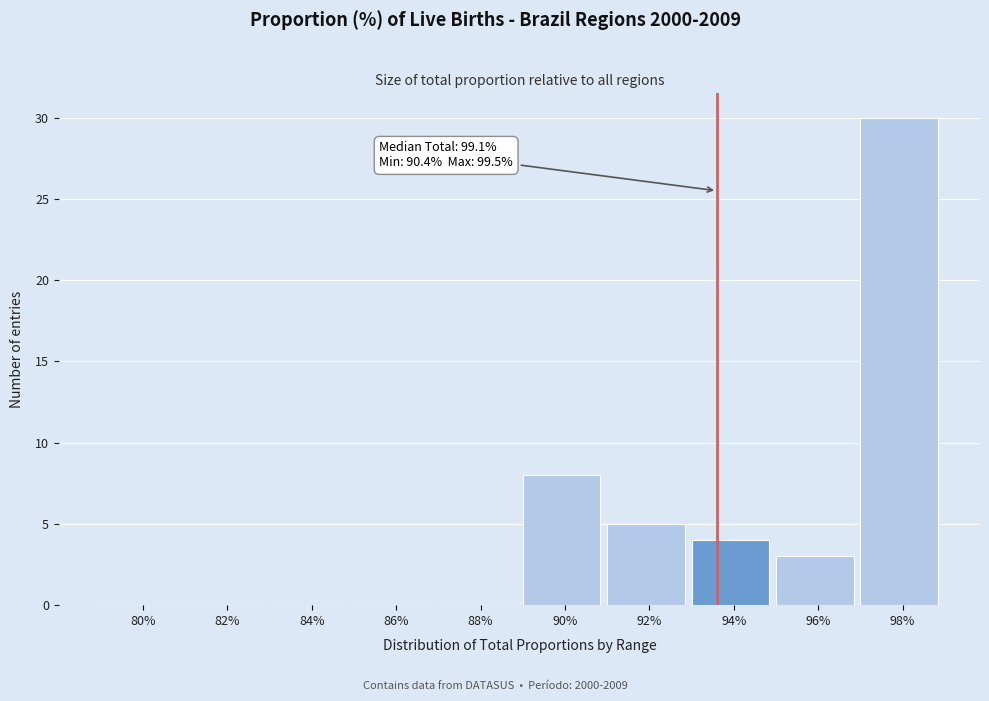

Reading right to left, what are all the values shown in this chart?

98%=30	96%=3	94%=4	92%=5	90%=8	88%=0	86%=0	84%=0	82%=0	80%=0